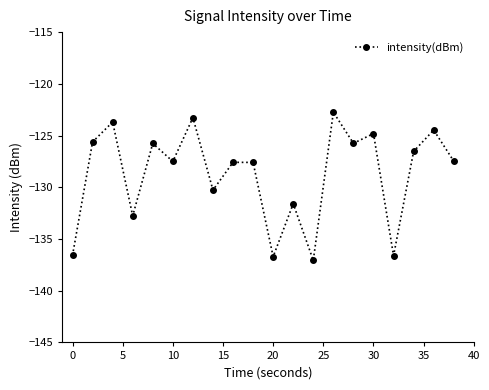

What is the smallest value displayed?

-137.1